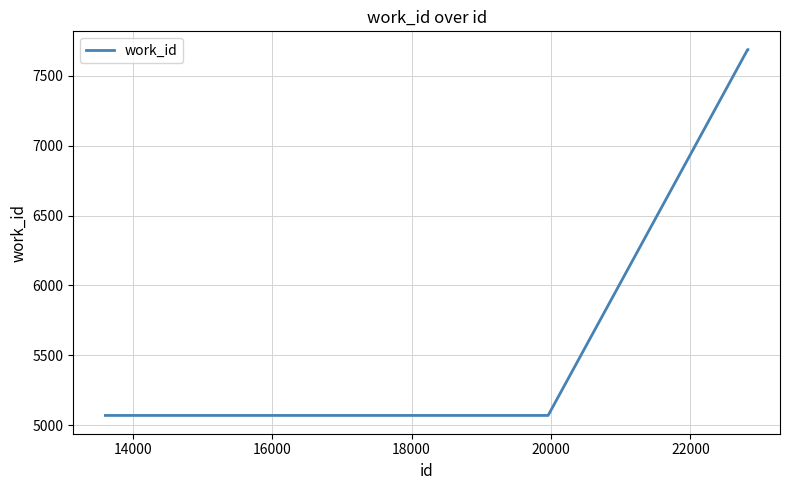

What is the maximum value shown in the chart?

7687